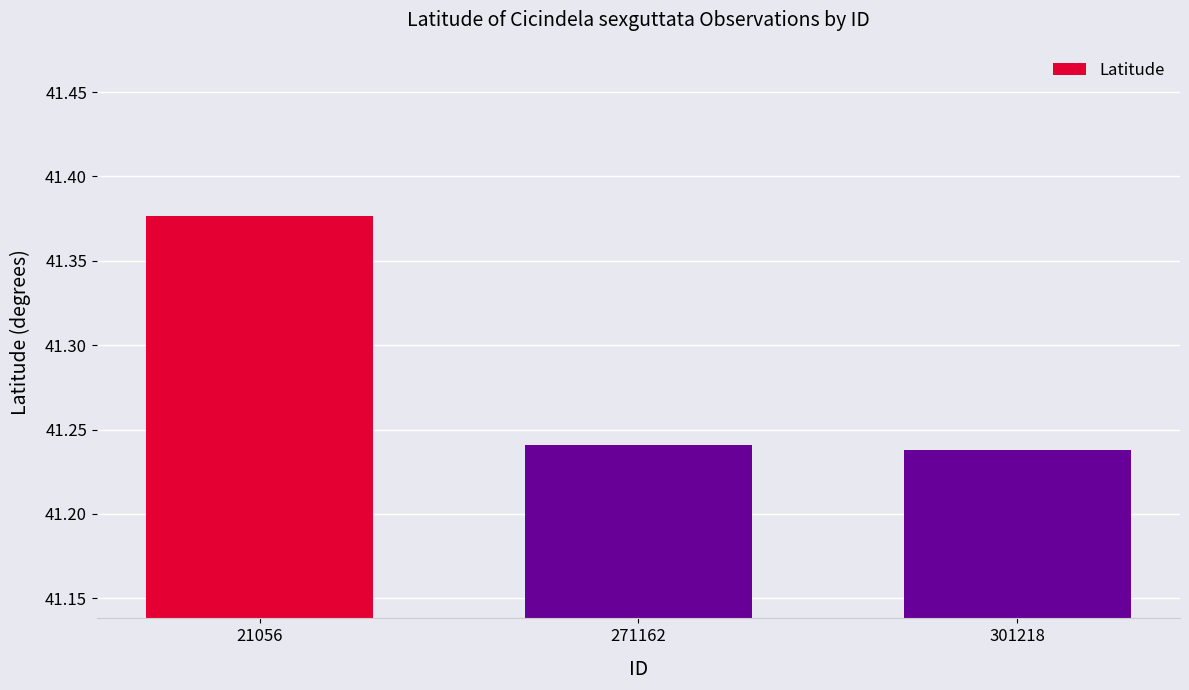

What is the ratio of the value at 301218 to the value at 21056?

1.0